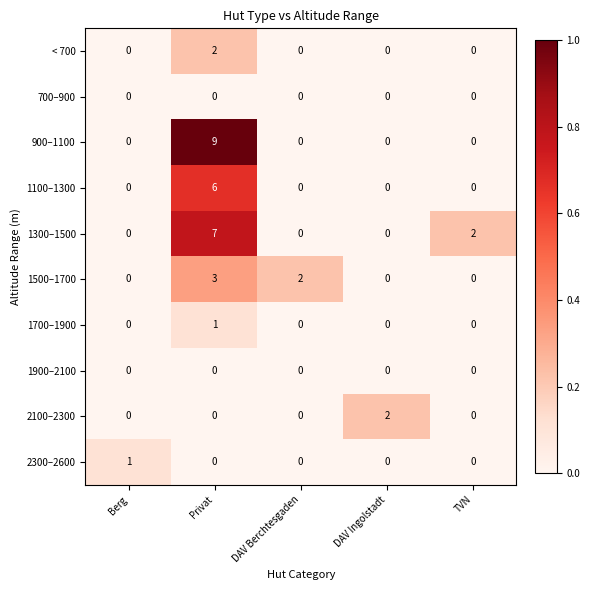

Is the value of 700–900 at TVN greater than the value of 1500–1700 at Privat?

No